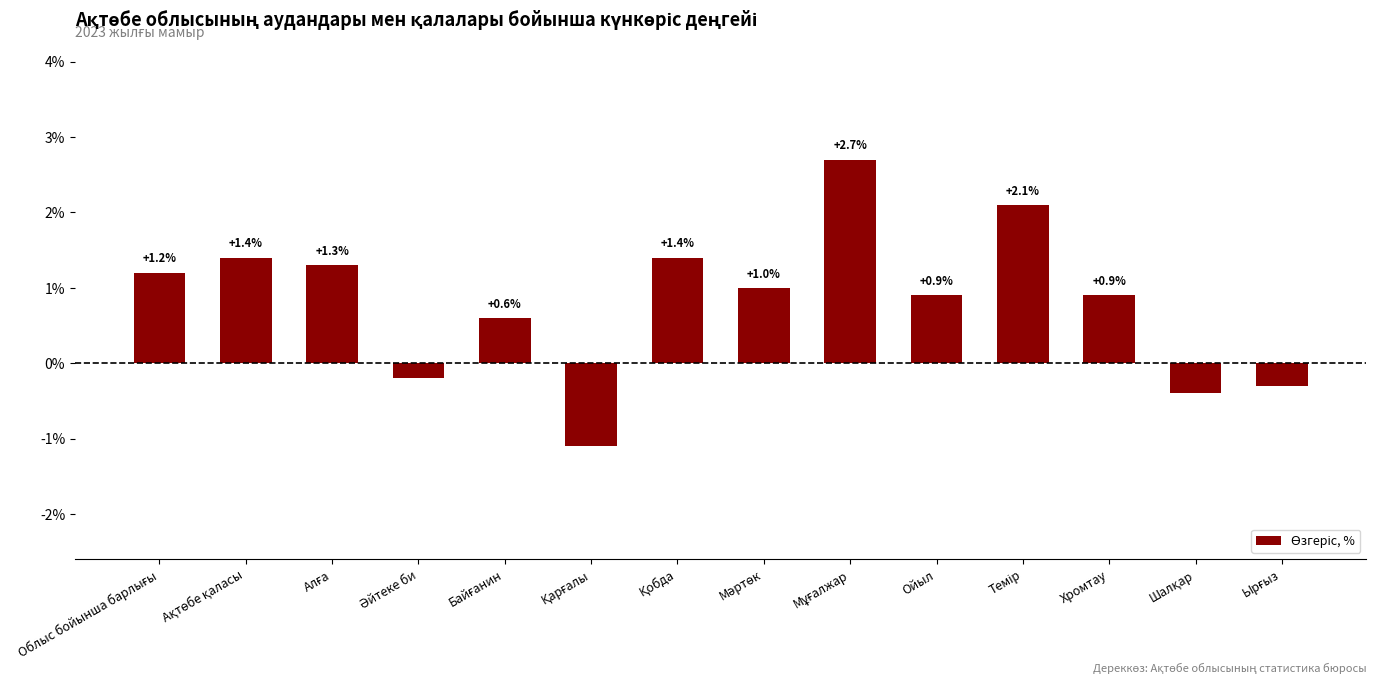

What is the value of the 7th bar from the left?

1.4